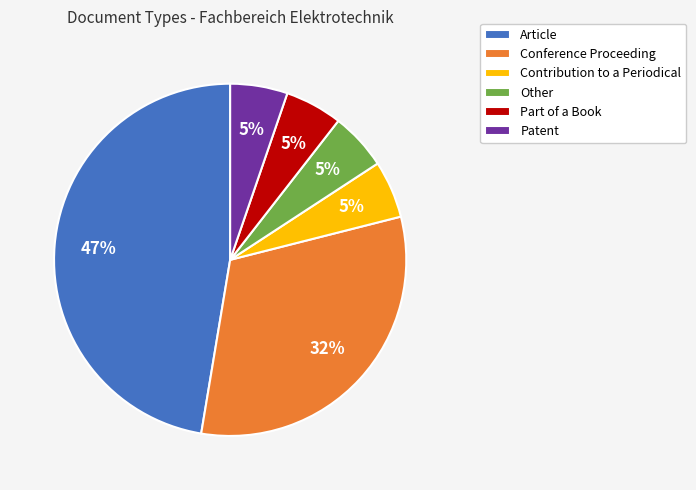

True or false: Patent accounts for 11% of the total.

False